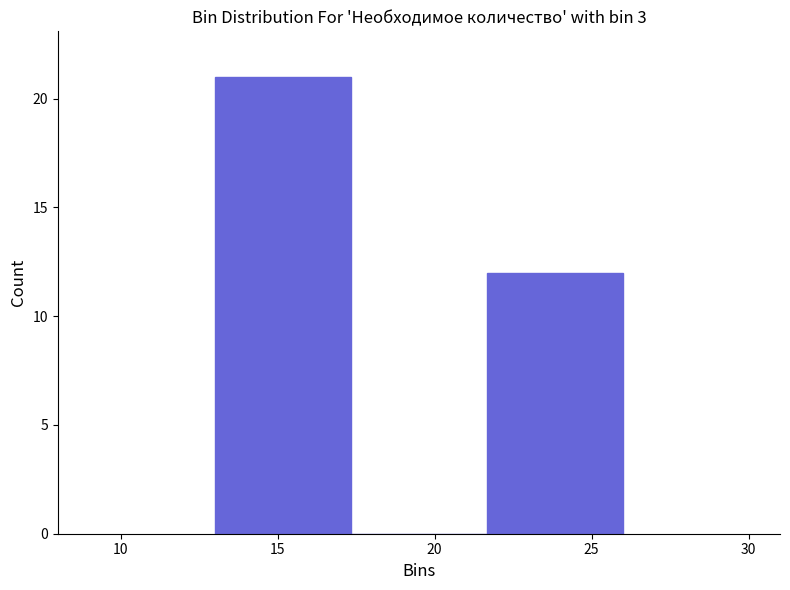

How tall is the bar that spans 13.0 to 17.5 on the x-axis? Neither the bar edges nor the heights are printed on the chart, so give them approximately, as read against the axes.

21